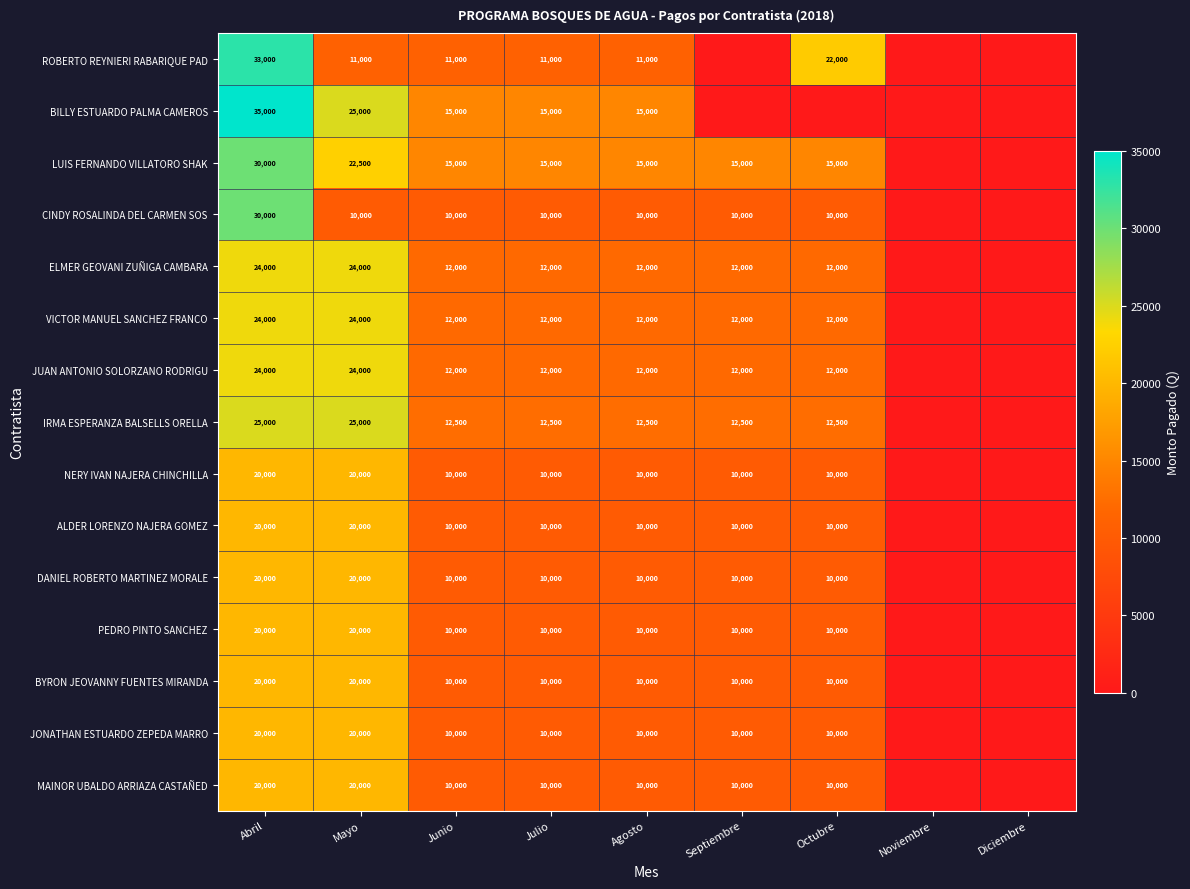

True or false: ROBERTO REYNIERI RABARIQUE PAD has a value of 10841 at Abril.

False